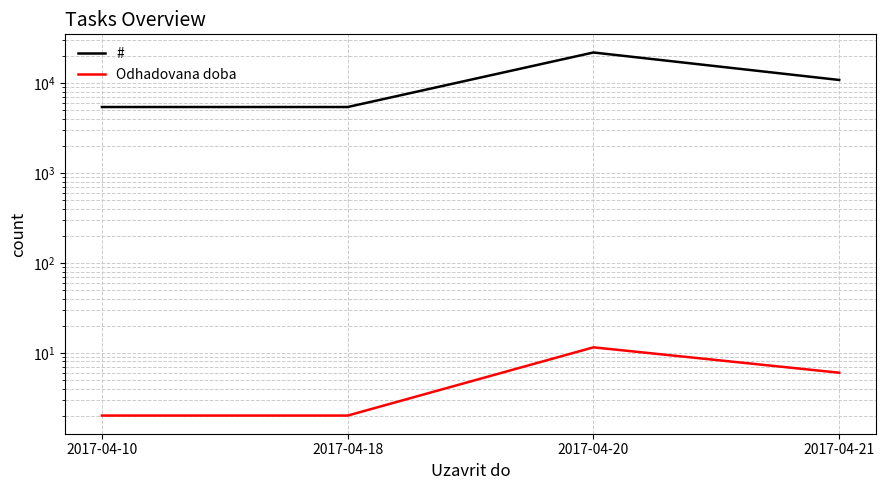

How many data points does each series have?

4